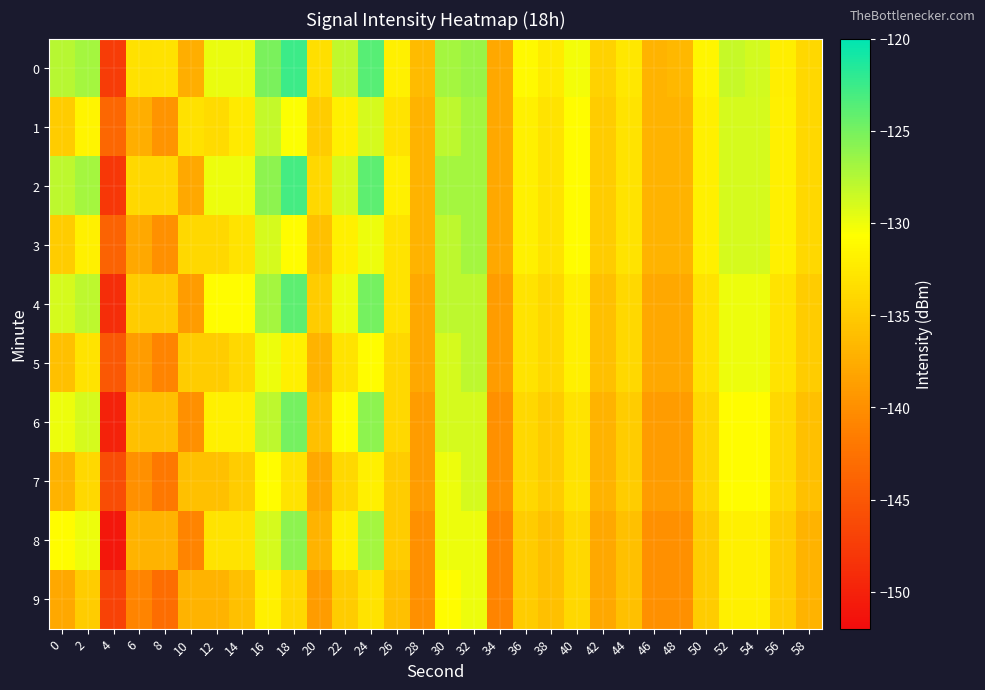

Reading left to right, extract all data points from this chart.

0: 0=-127.7	2=-126.9	4=-147.5	6=-133.2	8=-133.1	10=-137.5	12=-129.8	14=-129.8	16=-125.2	18=-122.6	20=-133.3	22=-128.1	24=-123.7	26=-131.9	28=-136.4	30=-127.0	32=-126.4	34=-138.0	36=-131.2	38=-132.3	40=-130.2	42=-134.4	44=-132.7	46=-137.0	48=-136.6	50=-131.4	52=-128.4	54=-128.9	56=-132.0	58=-134.0
1: 0=-135.0	2=-131.5	4=-143.6	6=-137.4	8=-139.6	10=-133.2	12=-133.7	14=-132.5	16=-128.2	18=-130.6	20=-135.0	22=-132.0	24=-129.0	26=-133.0	28=-137.0	30=-128.0	32=-127.0	34=-138.0	36=-132.0	38=-133.0	40=-131.0	42=-135.0	44=-133.0	46=-137.0	48=-137.0	50=-132.0	52=-129.0	54=-129.0	56=-132.0	58=-134.0
2: 0=-128.0	2=-127.0	4=-148.0	6=-134.0	8=-134.0	10=-138.0	12=-130.0	14=-130.0	16=-126.0	18=-123.0	20=-134.0	22=-129.0	24=-124.0	26=-132.0	28=-137.0	30=-127.0	32=-127.0	34=-138.0	36=-132.0	38=-133.0	40=-131.0	42=-135.0	44=-133.0	46=-137.0	48=-137.0	50=-132.0	52=-129.0	54=-129.0	56=-132.0	58=-134.0
3: 0=-135.0	2=-132.0	4=-144.0	6=-138.0	8=-140.0	10=-134.0	12=-134.0	14=-133.0	16=-129.0	18=-131.0	20=-136.0	22=-132.0	24=-130.0	26=-133.0	28=-137.0	30=-128.0	32=-127.0	34=-138.0	36=-132.0	38=-133.0	40=-131.0	42=-135.0	44=-133.0	46=-137.0	48=-137.0	50=-132.0	52=-129.0	54=-129.0	56=-132.0	58=-134.0
4: 0=-129.0	2=-128.0	4=-149.0	6=-135.0	8=-135.0	10=-139.0	12=-131.0	14=-131.0	16=-127.0	18=-124.0	20=-135.0	22=-130.0	24=-125.0	26=-133.0	28=-138.0	30=-128.0	32=-128.0	34=-139.0	36=-133.0	38=-134.0	40=-132.0	42=-136.0	44=-134.0	46=-138.0	48=-138.0	50=-133.0	52=-130.0	54=-130.0	56=-133.0	58=-135.0
5: 0=-136.0	2=-133.0	4=-145.0	6=-139.0	8=-141.0	10=-135.0	12=-135.0	14=-134.0	16=-130.0	18=-132.0	20=-137.0	22=-133.0	24=-131.0	26=-134.0	28=-138.0	30=-129.0	32=-128.0	34=-139.0	36=-133.0	38=-134.0	40=-132.0	42=-136.0	44=-134.0	46=-138.0	48=-138.0	50=-133.0	52=-130.0	54=-130.0	56=-133.0	58=-135.0
6: 0=-130.0	2=-129.0	4=-150.0	6=-136.0	8=-136.0	10=-140.0	12=-132.0	14=-132.0	16=-128.0	18=-125.0	20=-136.0	22=-131.0	24=-126.0	26=-134.0	28=-139.0	30=-129.0	32=-129.0	34=-140.0	36=-134.0	38=-135.0	40=-133.0	42=-137.0	44=-135.0	46=-139.0	48=-139.0	50=-134.0	52=-131.0	54=-131.0	56=-134.0	58=-136.0
7: 0=-137.0	2=-134.0	4=-146.0	6=-140.0	8=-142.0	10=-136.0	12=-136.0	14=-135.0	16=-131.0	18=-133.0	20=-138.0	22=-134.0	24=-132.0	26=-135.0	28=-139.0	30=-130.0	32=-129.0	34=-140.0	36=-134.0	38=-135.0	40=-133.0	42=-137.0	44=-135.0	46=-139.0	48=-139.0	50=-134.0	52=-131.0	54=-131.0	56=-134.0	58=-136.0
8: 0=-131.0	2=-130.0	4=-151.0	6=-137.0	8=-137.0	10=-141.0	12=-133.0	14=-133.0	16=-129.0	18=-126.0	20=-137.0	22=-132.0	24=-127.0	26=-135.0	28=-140.0	30=-130.0	32=-130.0	34=-141.0	36=-135.0	38=-136.0	40=-134.0	42=-138.0	44=-136.0	46=-140.0	48=-140.0	50=-135.0	52=-132.0	54=-132.0	56=-135.0	58=-137.0
9: 0=-138.0	2=-135.0	4=-147.0	6=-141.0	8=-143.0	10=-137.0	12=-137.0	14=-136.0	16=-132.0	18=-134.0	20=-139.0	22=-135.0	24=-133.0	26=-136.0	28=-140.0	30=-131.0	32=-130.0	34=-141.0	36=-135.0	38=-136.0	40=-134.0	42=-138.0	44=-136.0	46=-140.0	48=-140.0	50=-135.0	52=-132.0	54=-132.0	56=-135.0	58=-137.0